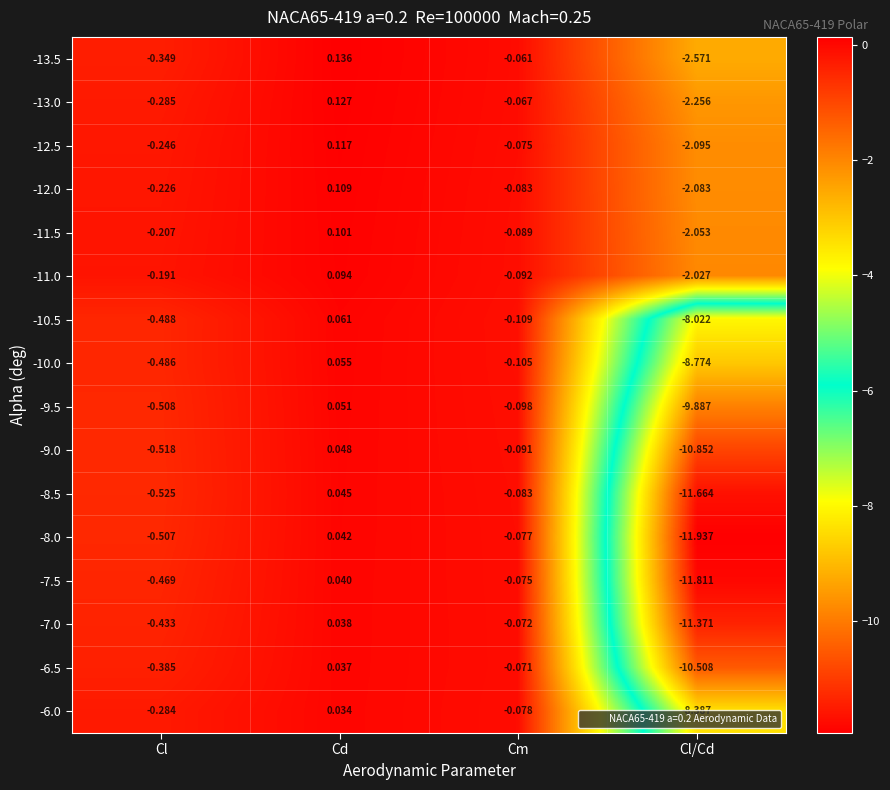

Which category has the highest value in the -9.5 series?

Cd